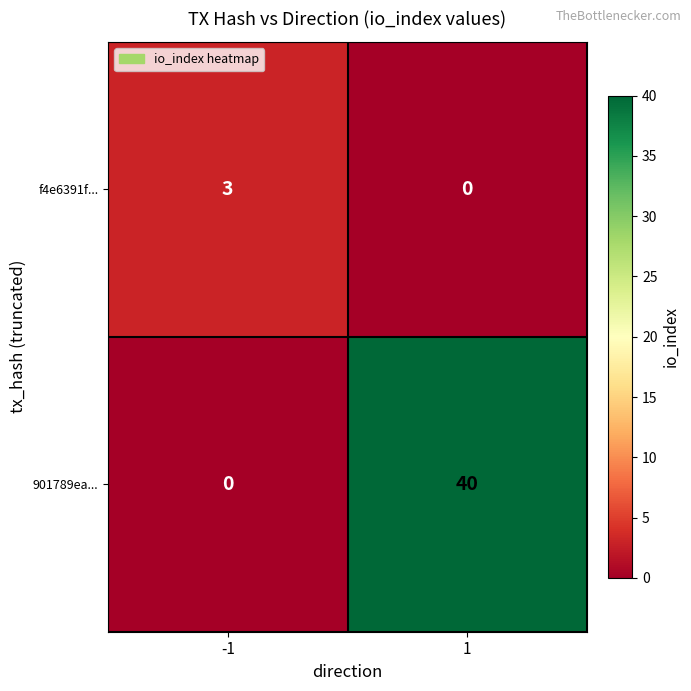

Read the 901789ea... value at 1.

40